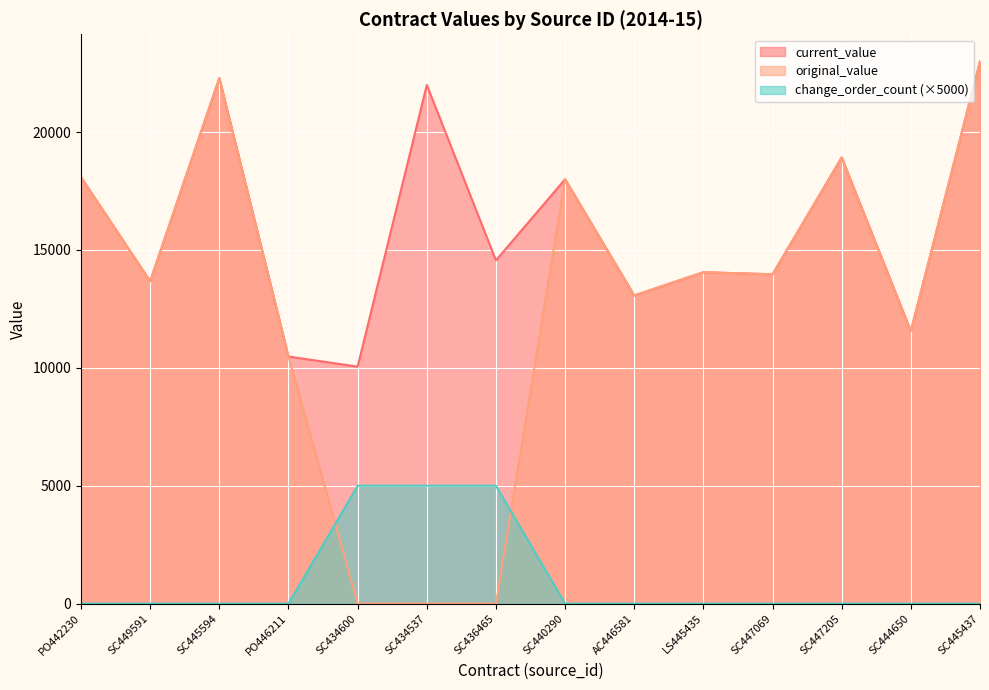

At how many categories does at least one series exceed 20041?

3